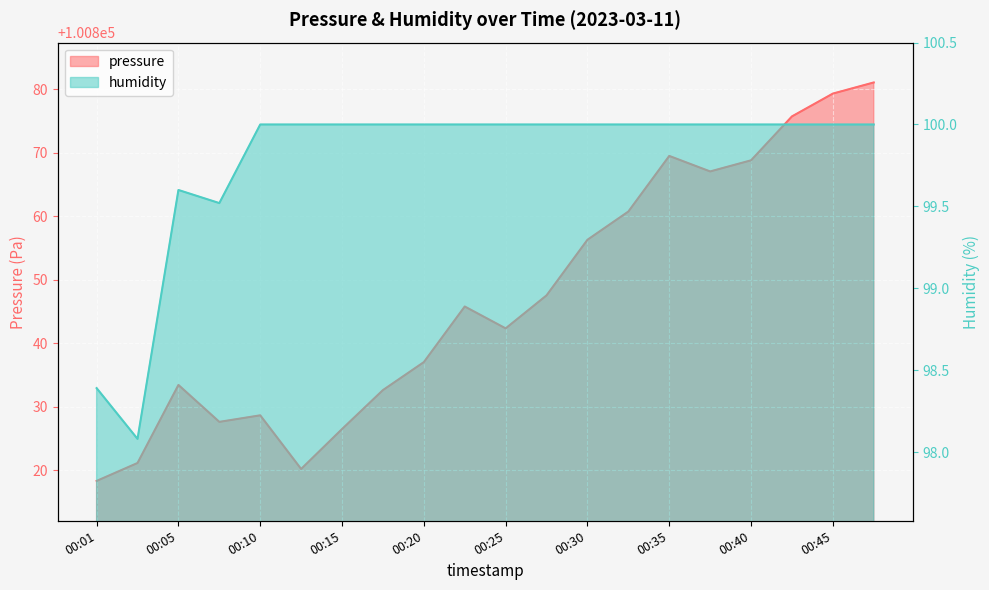

What is the average value of the humidity series?

99.8